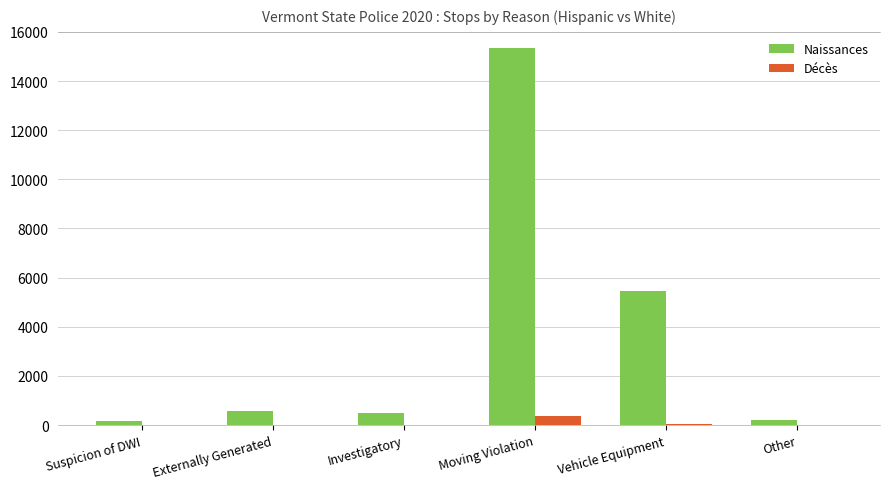

What is the average value of the Décès series?

77